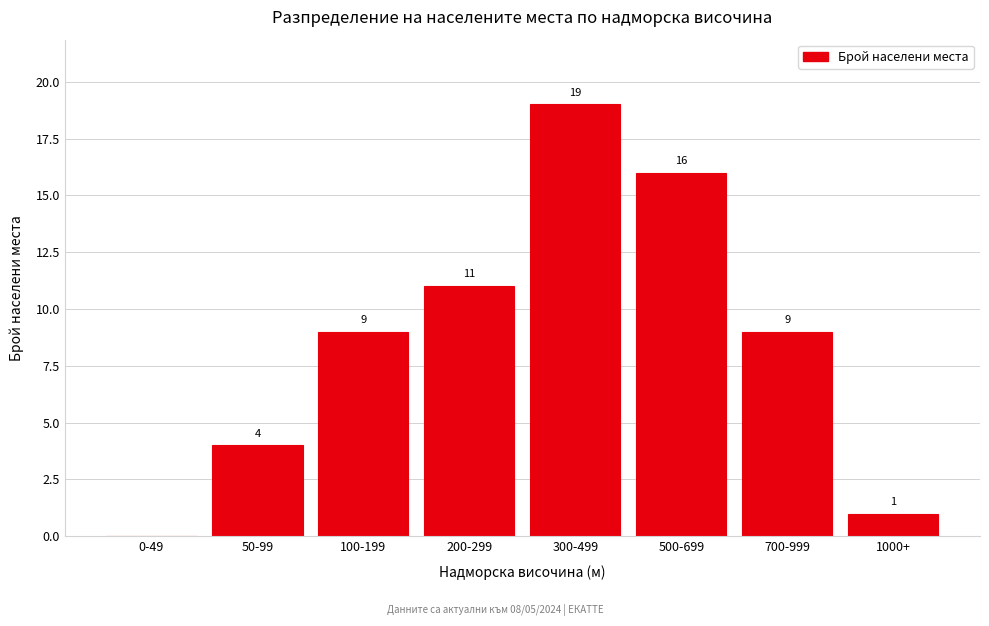

Reading right to left, extract all data points from this chart.

1000+=1	700-999=9	500-699=16	300-499=19	200-299=11	100-199=9	50-99=4	0-49=0